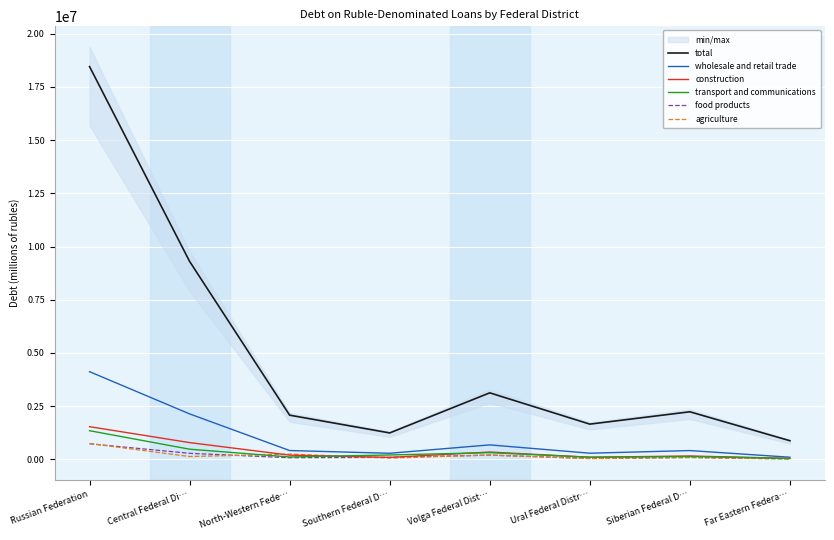

Which series has the largest total across all categories?

total